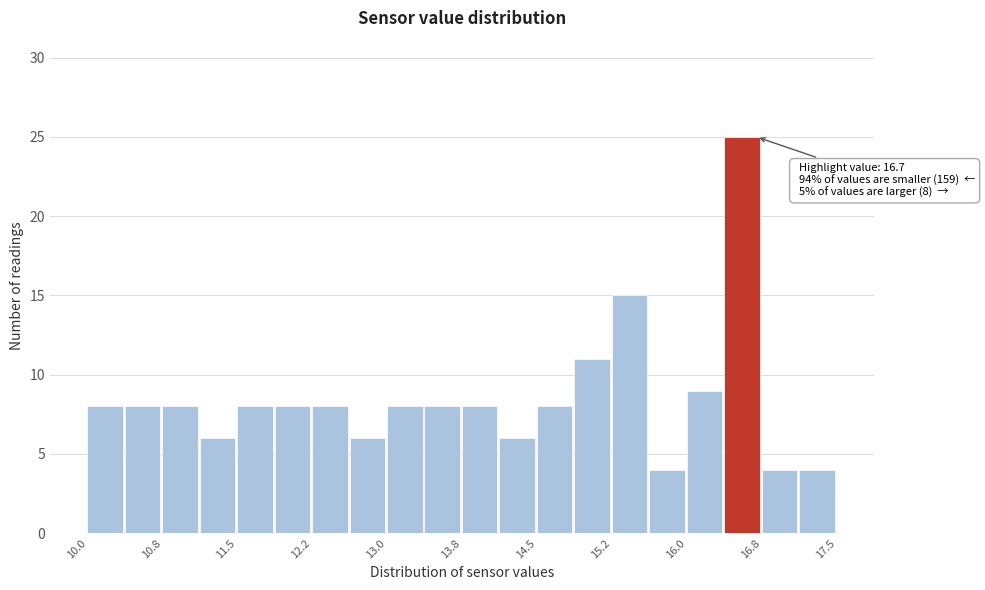

Around what value on the x-axis is the tallest bar? Give the approximate position of its centre, as read against the axis.

16.6